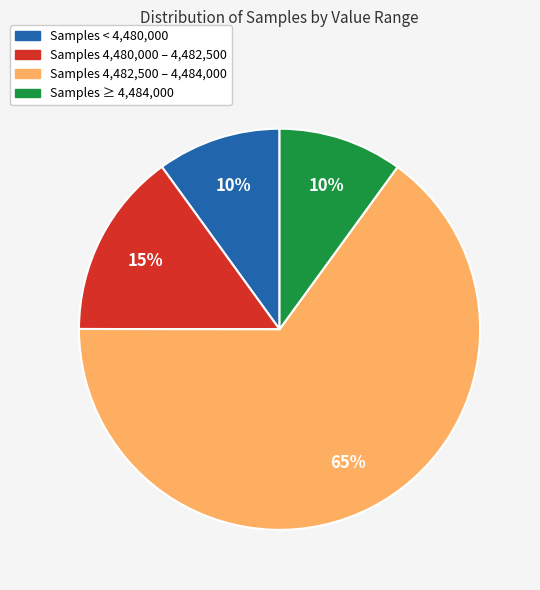

Is there any slice that represents more than half of the pie?

Yes